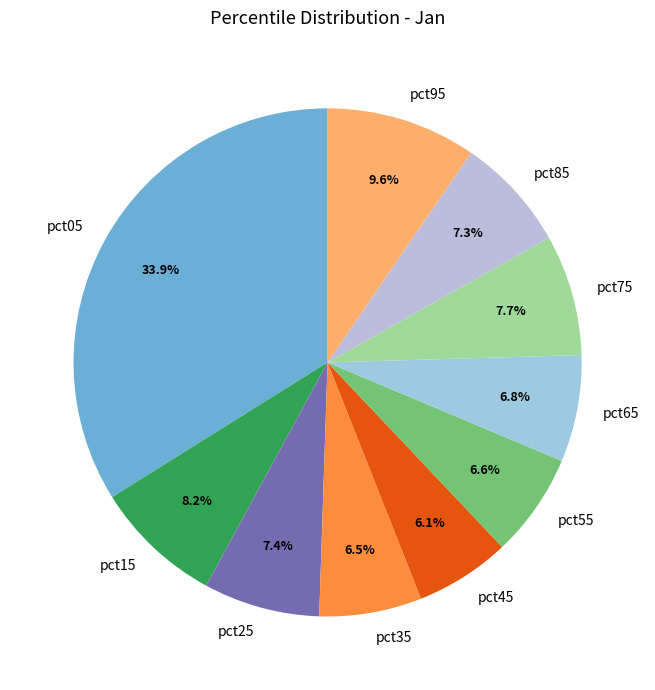

Is it true that pct45 is 1% of the pie?

False